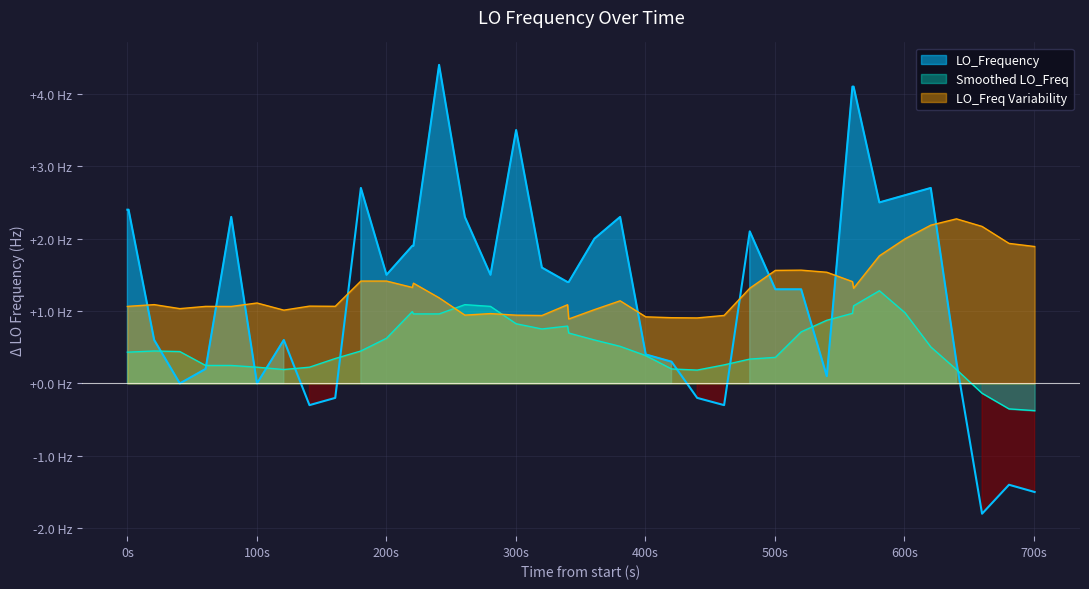

How many interior local peaks (higher than both neighbors) does the data have?

9